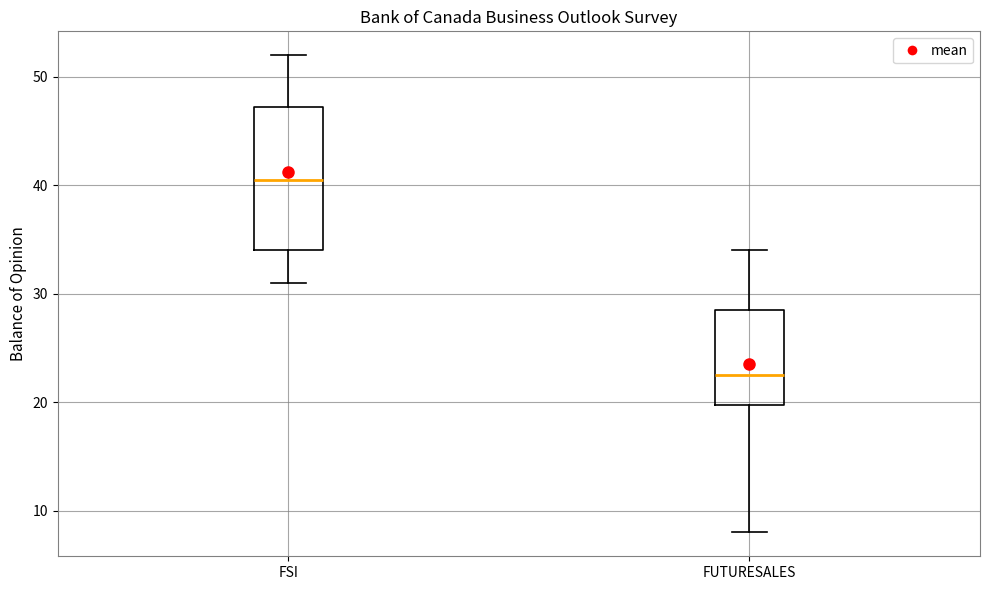

Reading left to right, transcribe this box plot: for each box, give where its median line is, the range the box spans, and where its two whiskers end, as read against the y-axis. The values are not printed on the chart, so give them approximately, as read against the axis.

FSI: median 41, box 34 to 47, whiskers 31 to 52
FUTURESALES: median 23, box 20 to 29, whiskers 8 to 34